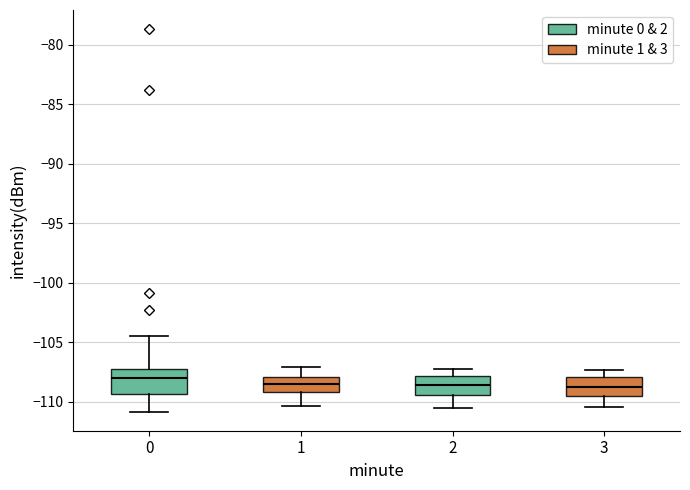

Which box has the highest median line?

0